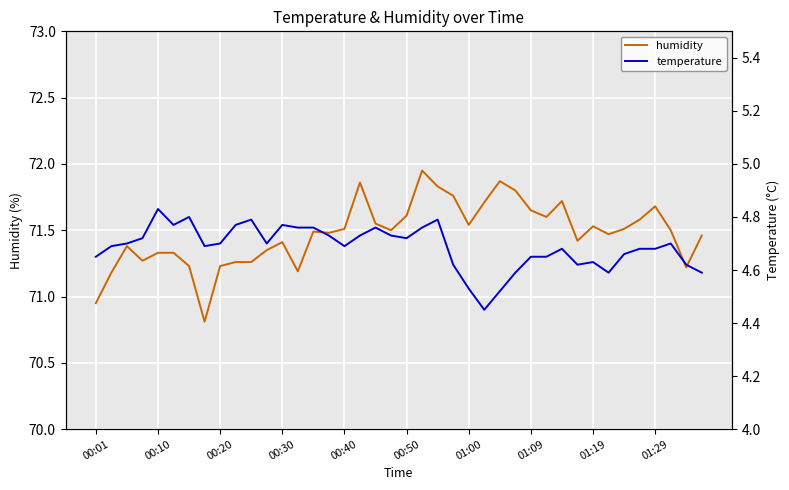

True or false: humidity has a value of 71.6 at 00:50.

True